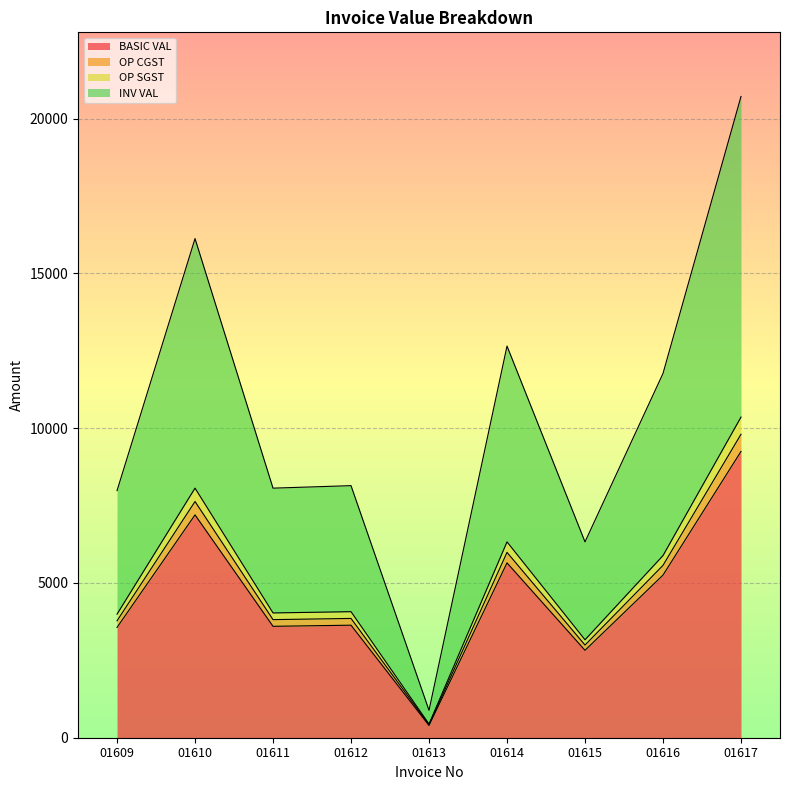

Is it true that OP SGST equals 443.0 at 01613?

True